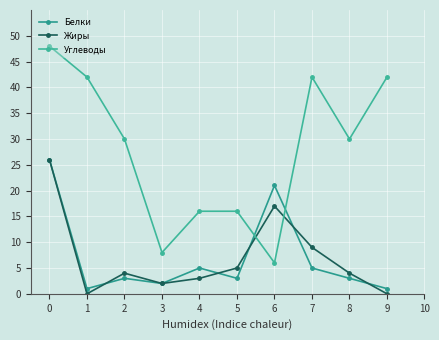

How many Углеводы values are between 16 and 42?

7